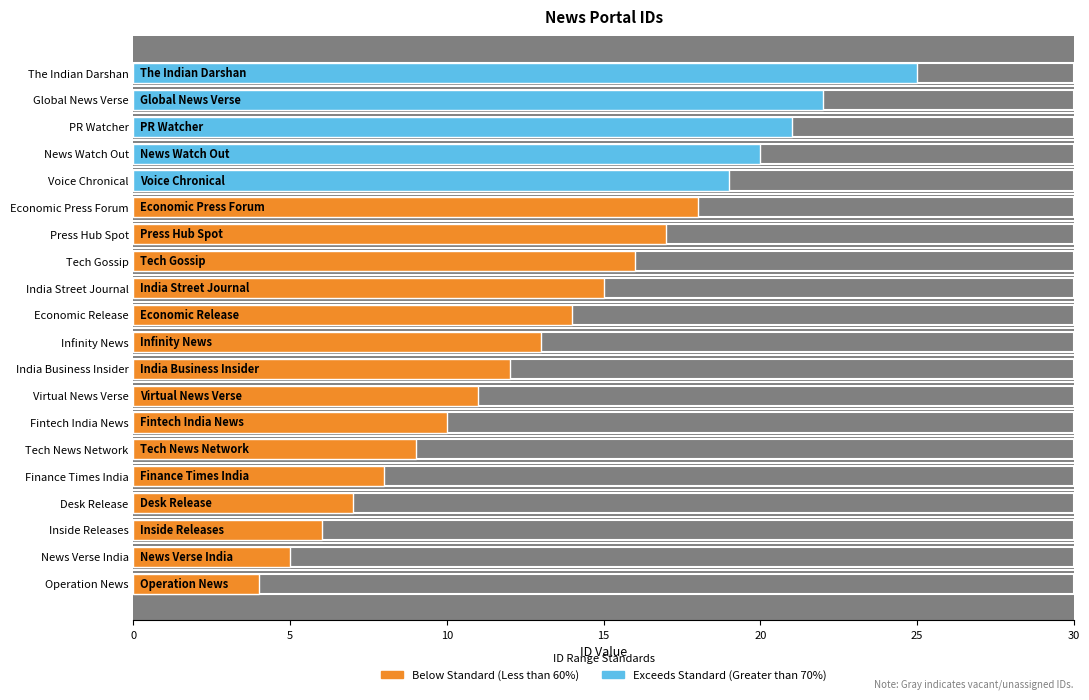

Rank the categories by value from highest to lowest.

The Indian Darshan, Global News Verse, PR Watcher, News Watch Out, Voice Chronical, Economic Press Forum, Press Hub Spot, Tech Gossip, India Street Journal, Economic Release, Infinity News, India Business Insider, Virtual News Verse, Fintech India News, Tech News Network, Finance Times India, Desk Release, Inside Releases, News Verse India, Operation News